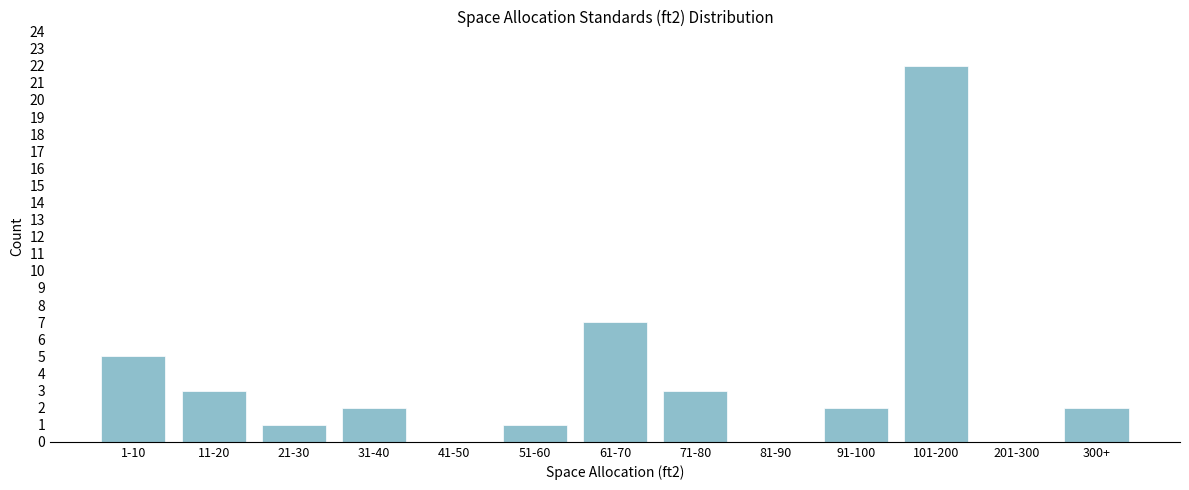

Reading right to left, what are all the values shown in this chart?

300+=2	201-300=0	101-200=22	91-100=2	81-90=0	71-80=3	61-70=7	51-60=1	41-50=0	31-40=2	21-30=1	11-20=3	1-10=5